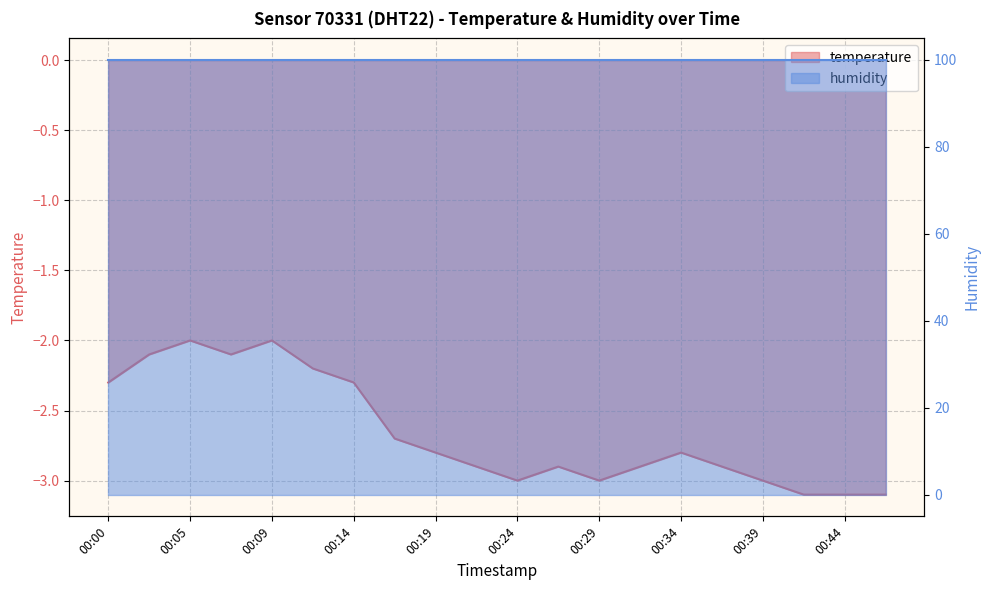

At which category does the chart reach its minimum across all series?

00:41